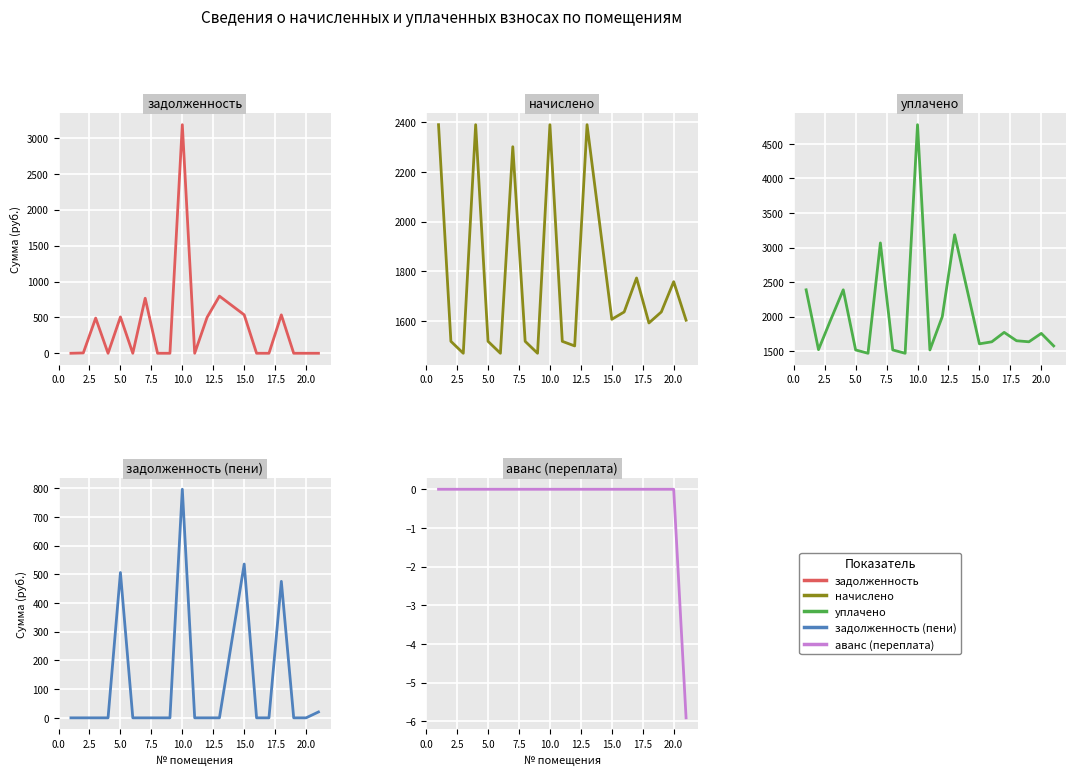

Which series has the largest total across all categories?

уплачено